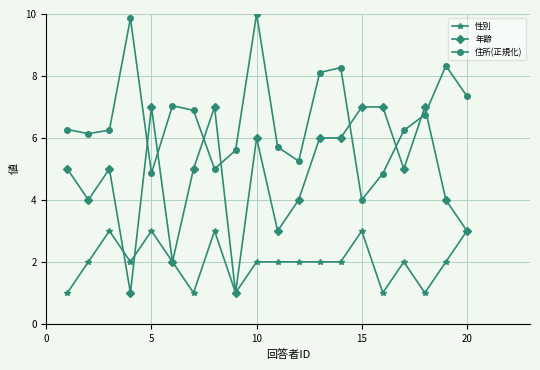

What is the difference between the maximum and second lowest values in the 年齢 series?

6.0